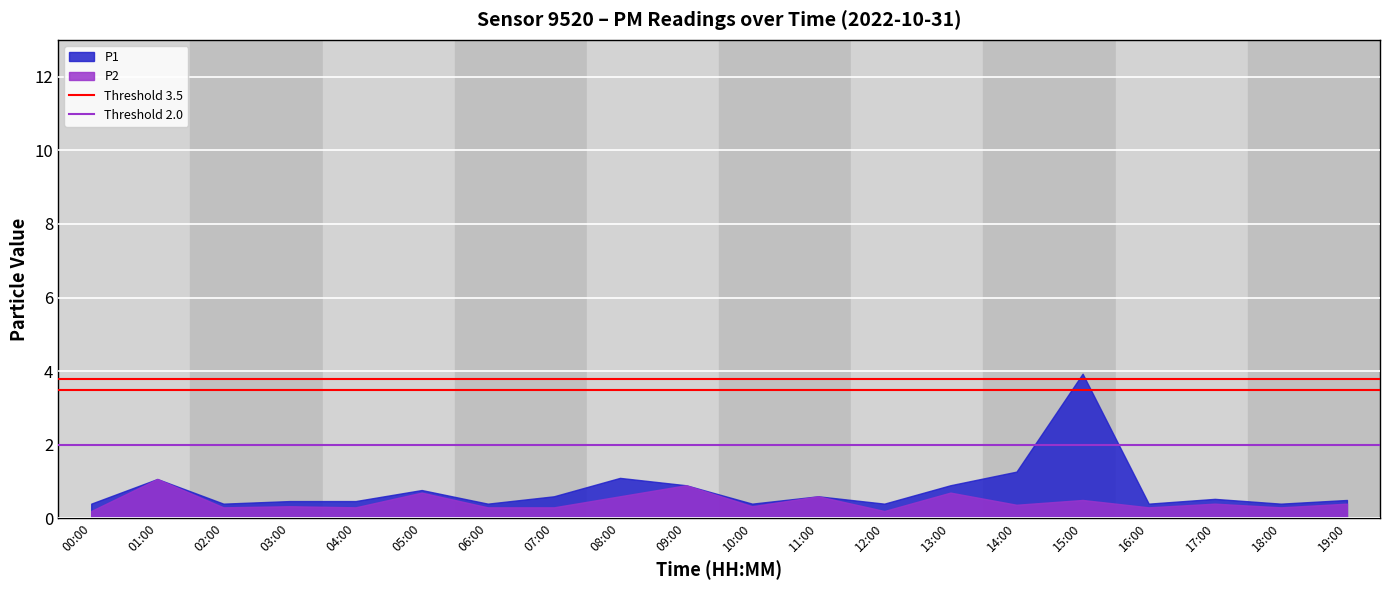

What is the total value across all series at 00:00?

0.6